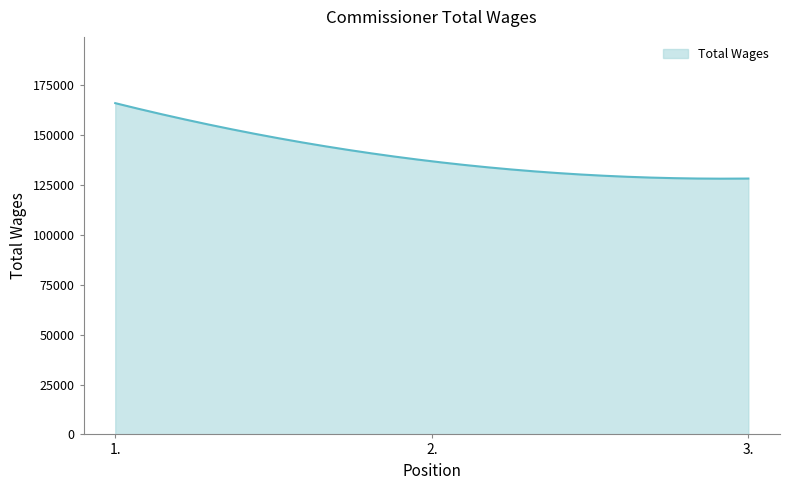

What is the smallest value displayed?

128183.0